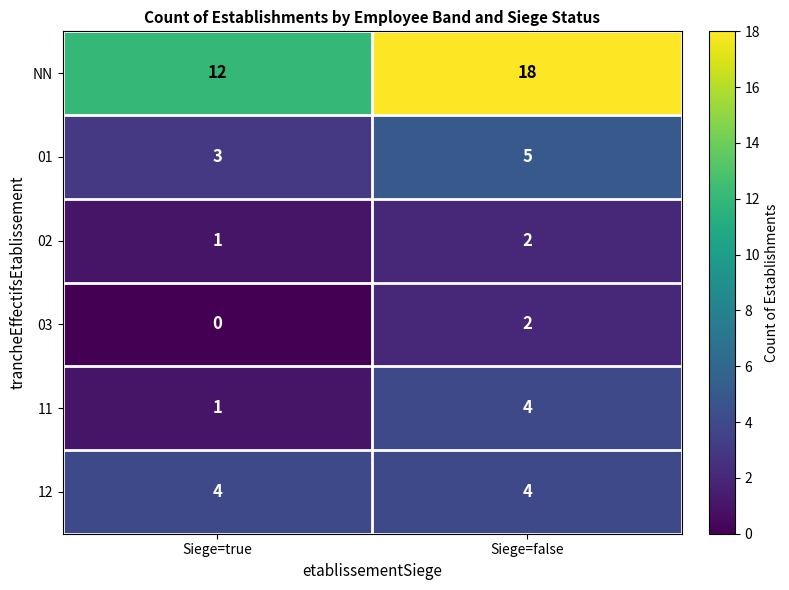

Between Siege=true and Siege=false, which series saw the biggest shift?

NN